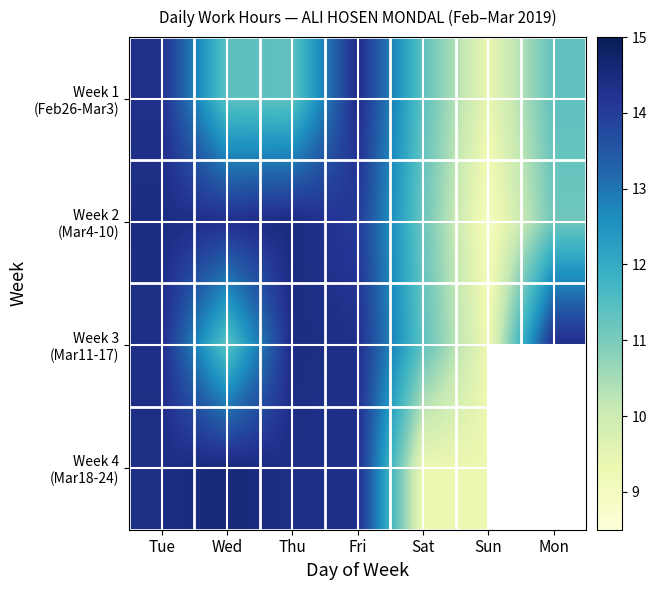

What is the sum of the Week 1 (Feb26-Mar3) values at Tue and Mon?

25.6